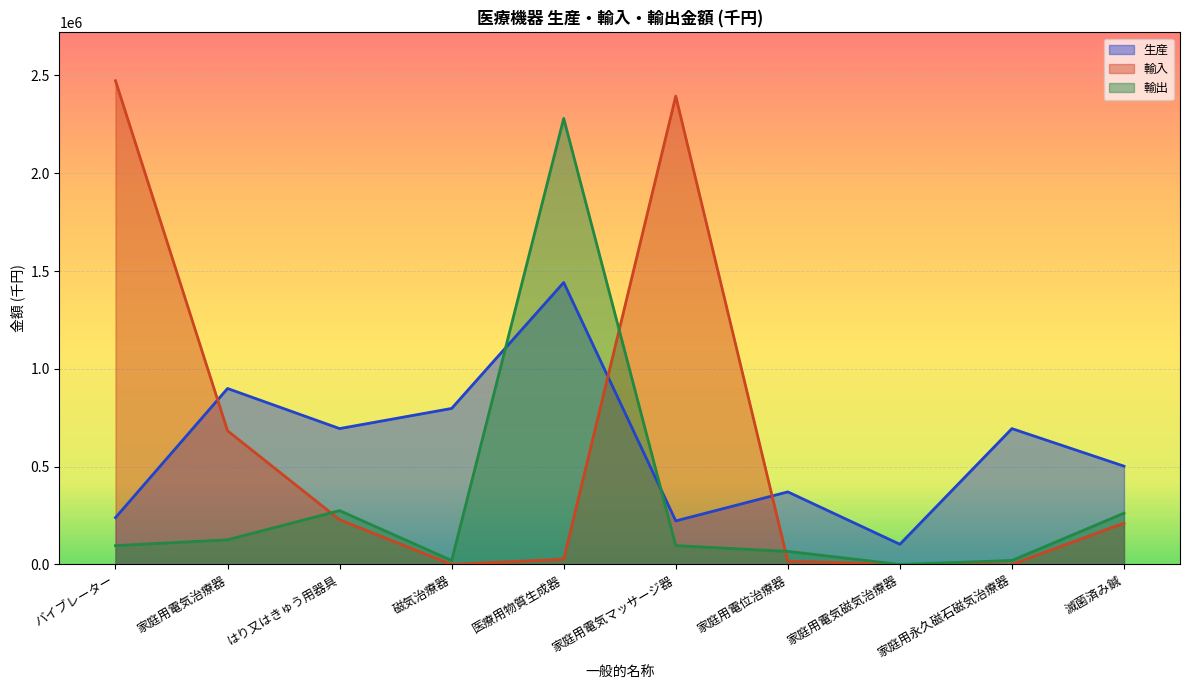

In 生産, how many points are lower than both neighbors (excluding endpoints)?

3